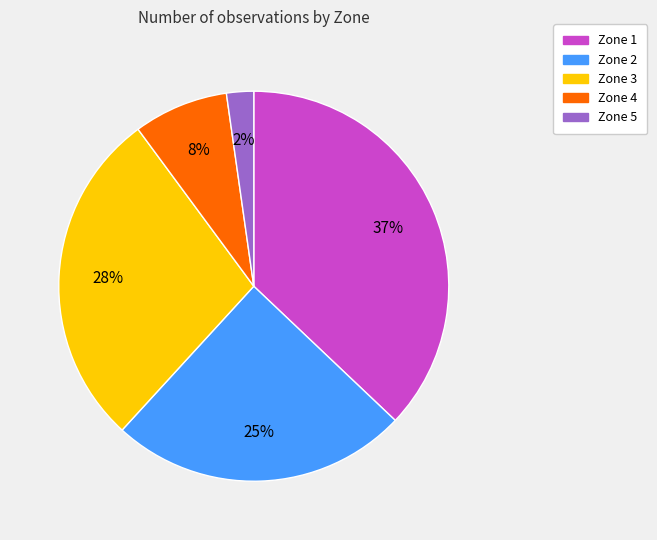

Does any single category account for the majority?

No